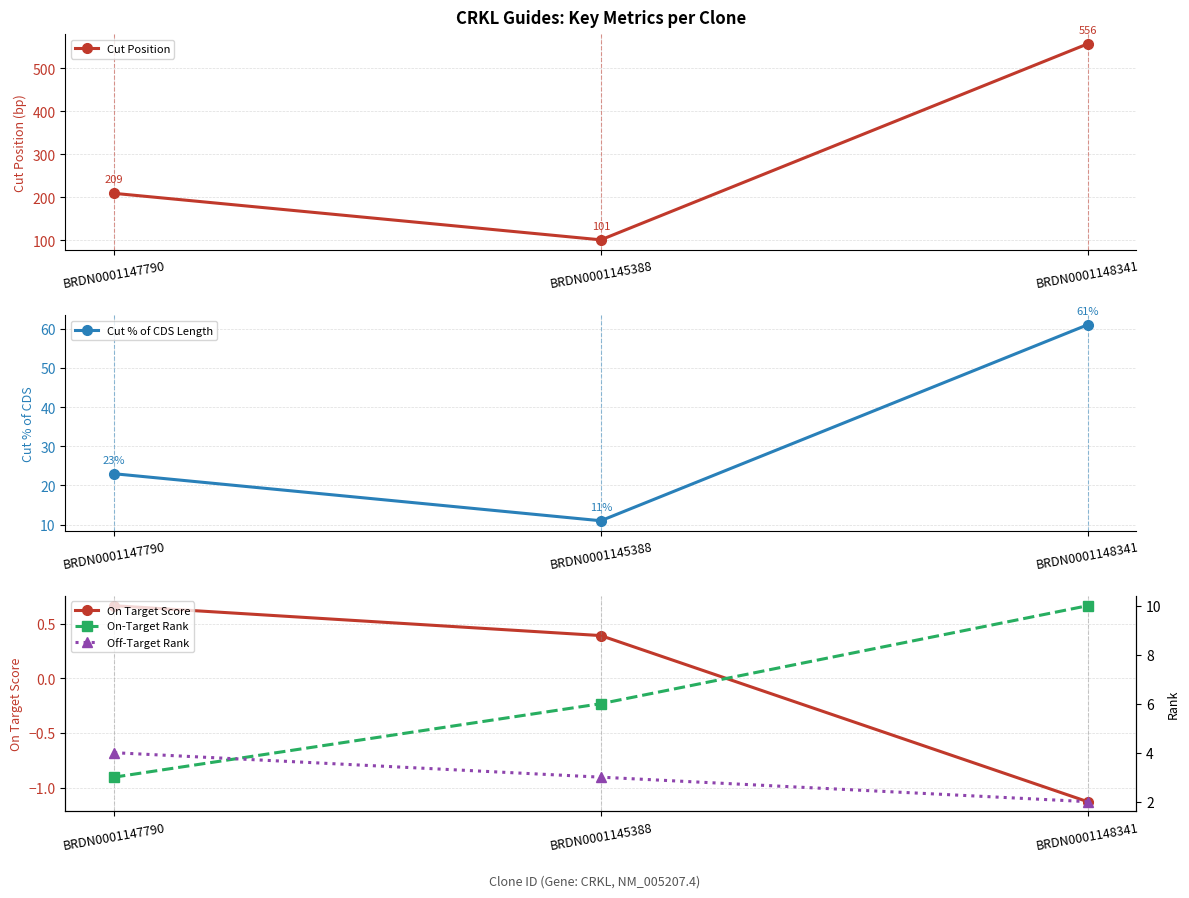

What is the label of the 1st point from the left?

BRDN0001147790